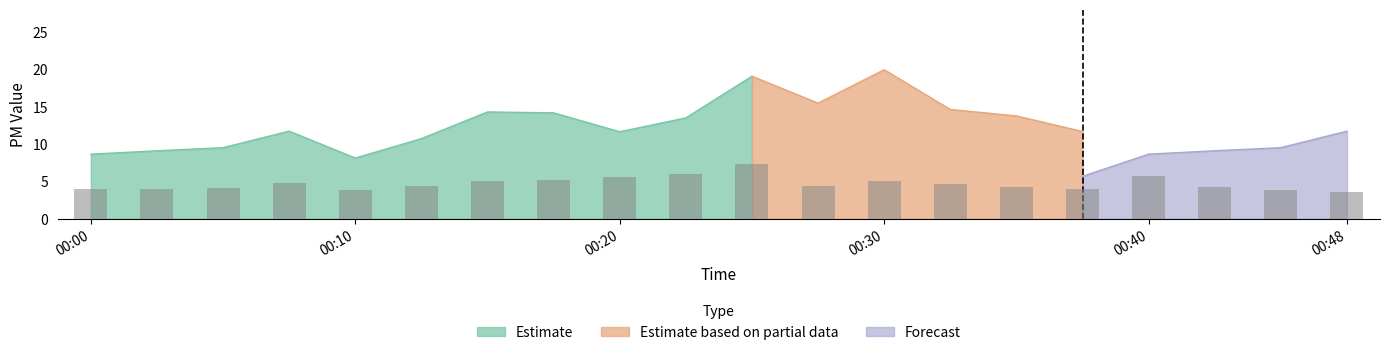

What is the minimum value shown in the chart?

3.6